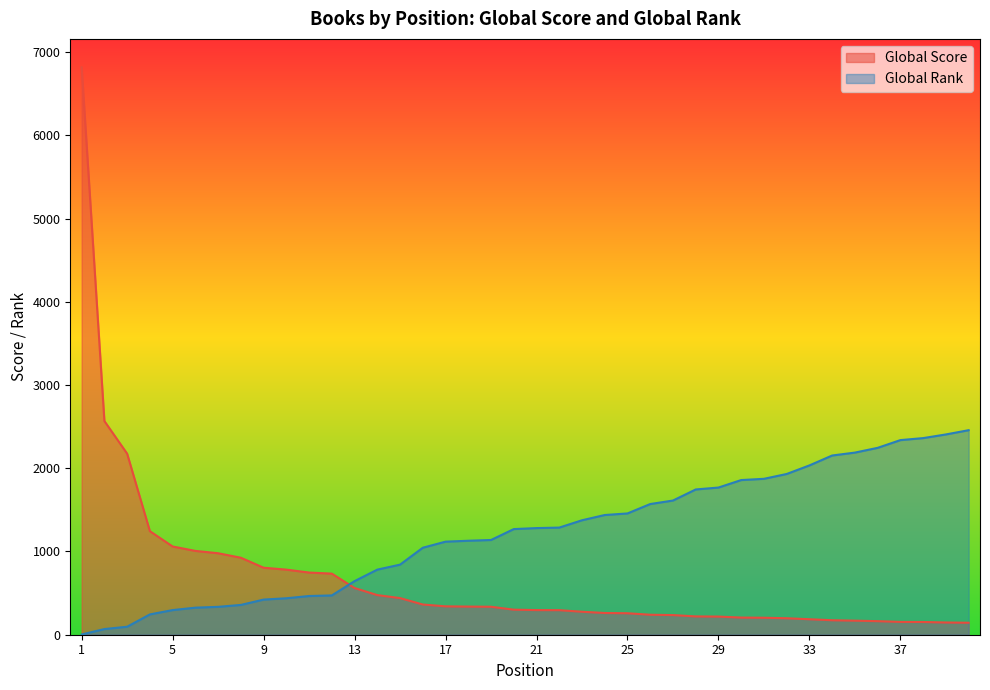

Reading right to left, list all the values displayed in this chart.

Global Score: 144	147	153	154	163	169	174	186	198	204	206	218	220	236	240	258	261	276	295	296	301	336	338	341	363	440	476	561	734	747	782	805	925	979	1007	1060	1244	2175	2567	6817
Global Rank: 2457	2406	2362	2338	2245	2188	2153	2034	1931	1873	1858	1768	1745	1612	1570	1457	1438	1375	1287	1281	1269	1138	1129	1118	1045	842	782	644	472	465	438	422	358	335	325	296	244	96	68	3